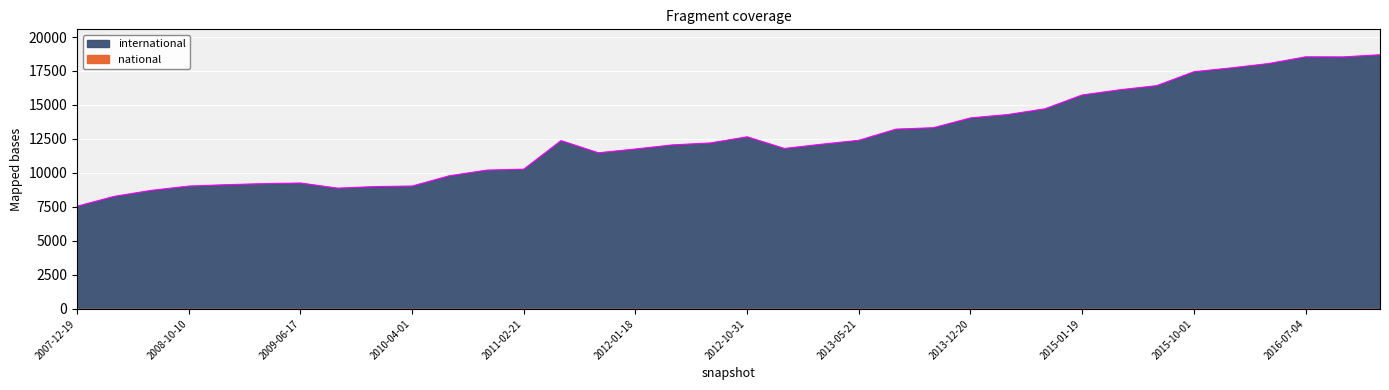

True or false: national has more than 0 interior local peaks.

False